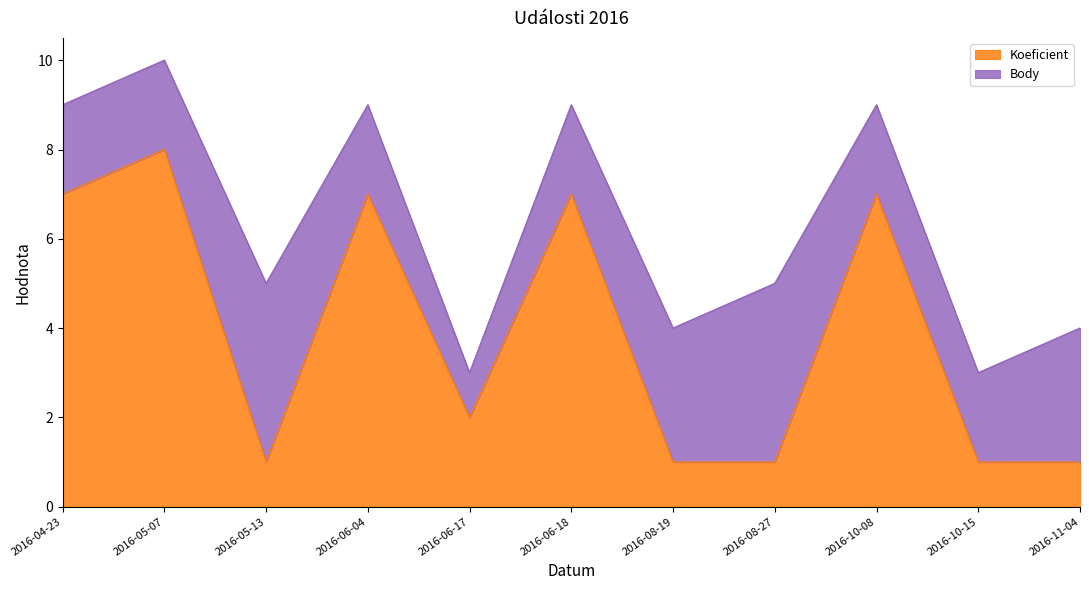

How many values are between 1 and 7?

10